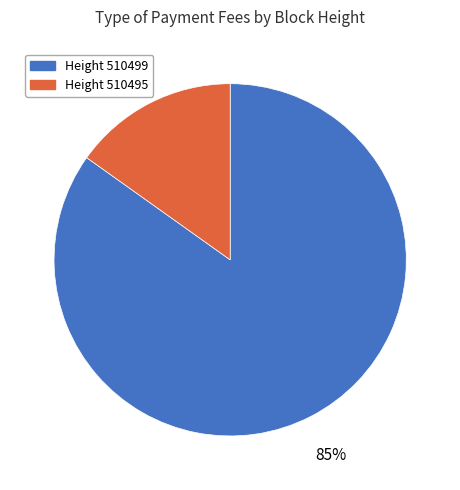

Between Height 510499 and Height 510495, which is larger?

Height 510499